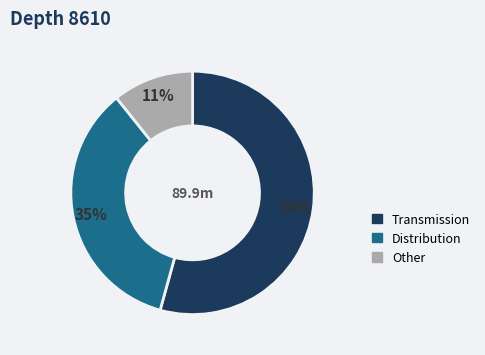

Do Other and Distribution together represent more than half of the pie?

No